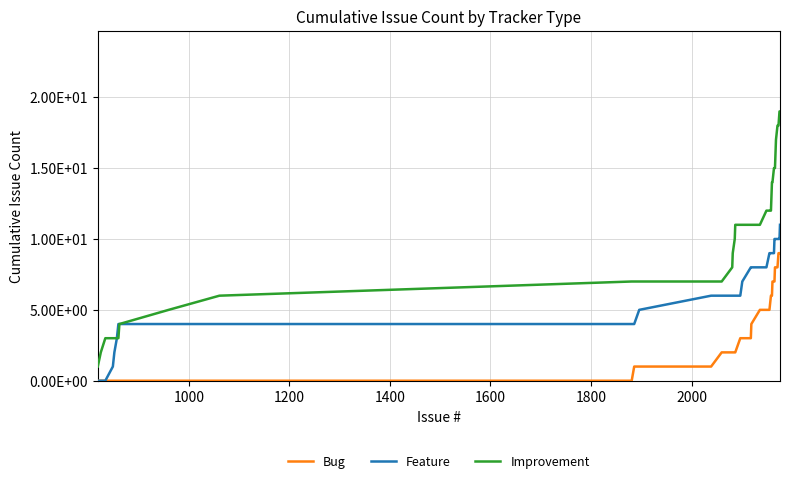

Rank the series by their average value, from lowest to highest.

Bug, Feature, Improvement